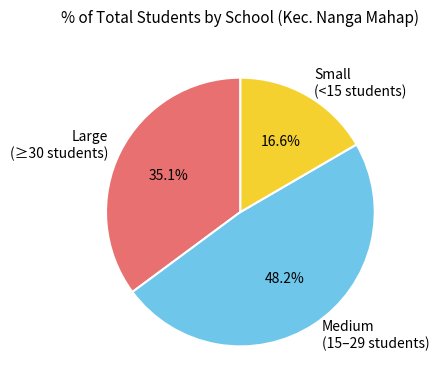

Is there a majority slice in this chart?

No